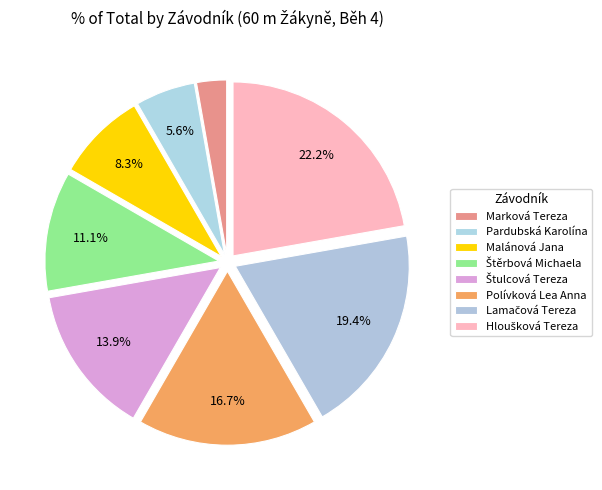

Combined, what portion of the pie is Lamačová Tereza and Hloušková Tereza?

41.7%